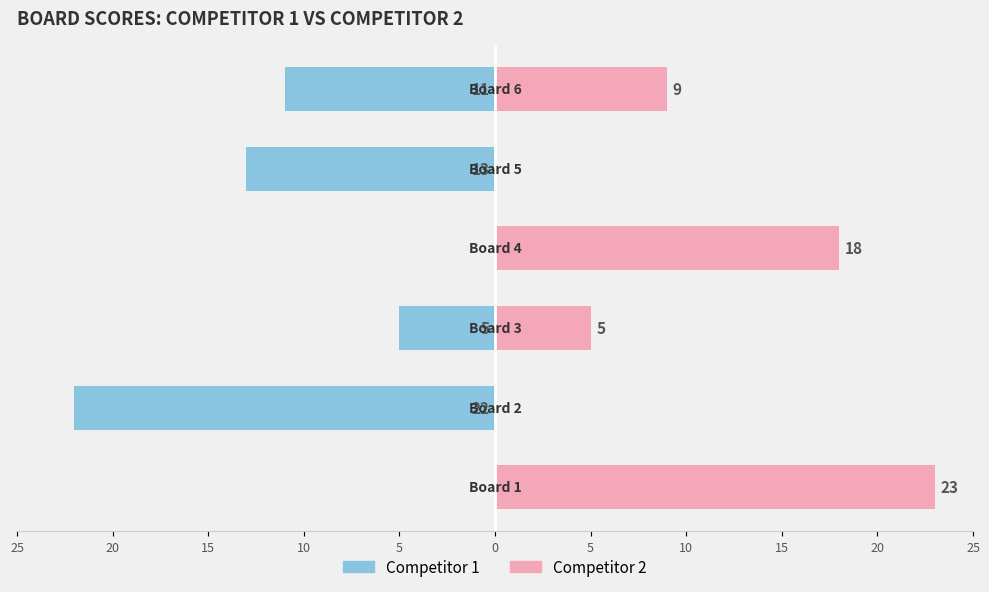

Reading right to left, transcribe all the data shown in this chart.

Competitor 1: -11	-13	0	-5	-22	0
Competitor 2: 9	0	18	5	0	23